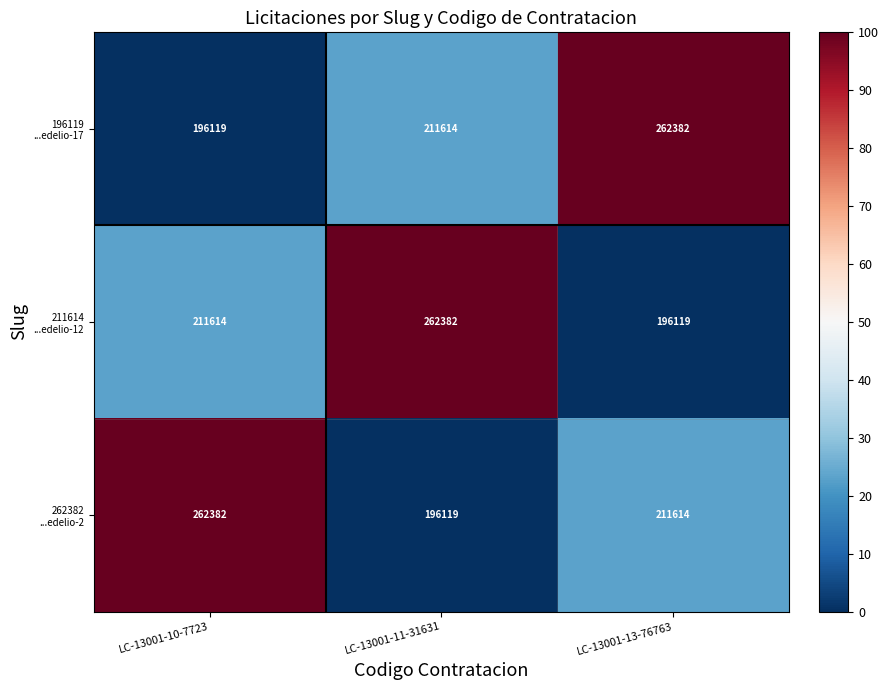

At how many categories does at least one series exceed 251255?

3